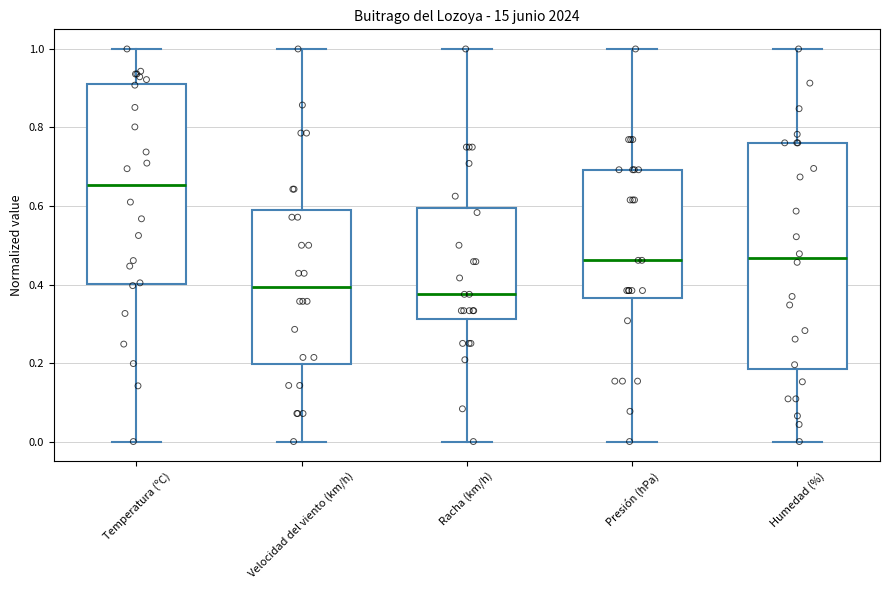

Which box is the tallest, from its lower edge to its upper edge?

Humedad (%)